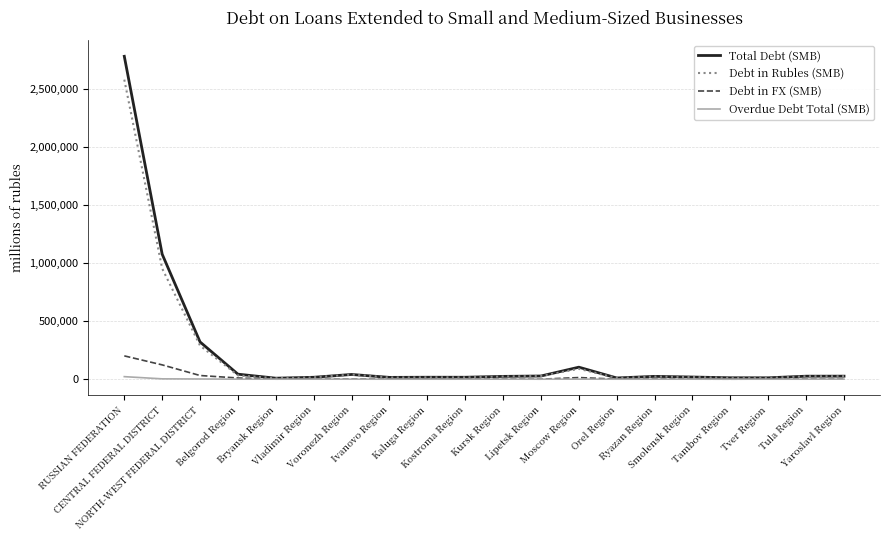

What is the maximum value for Total Debt (SMB)?

2779980